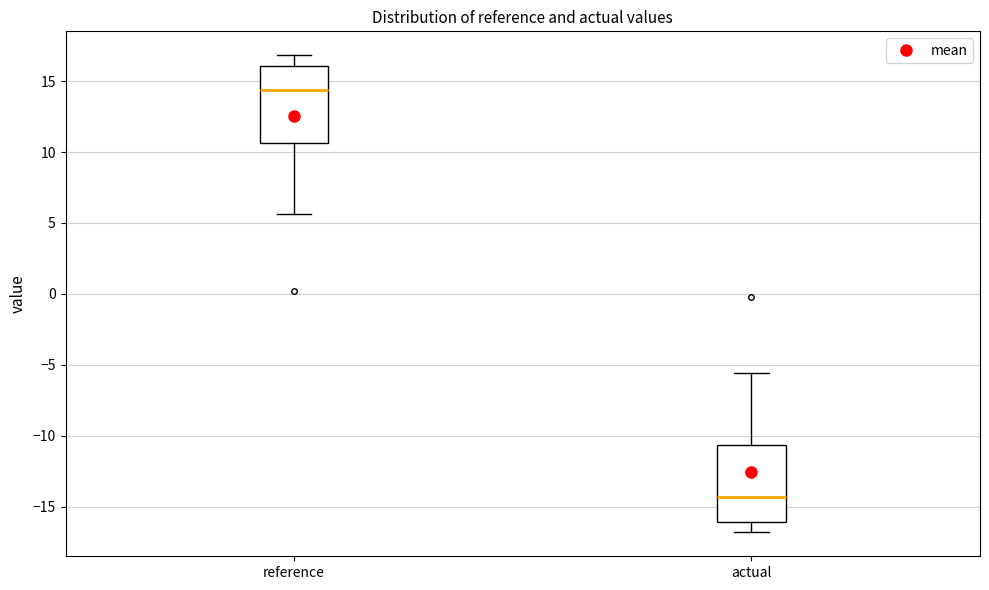

Reading left to right, transcribe this box plot: for each box, give where its median line is, the range the box spans, and where its two whiskers end, as read against the y-axis. The values are not printed on the chart, so give them approximately, as read against the axis.

reference: median 14.5, box 10.5 to 16.0, whiskers 5.5 to 17.0
actual: median -14.5, box -16.0 to -10.5, whiskers -17.0 to -5.5